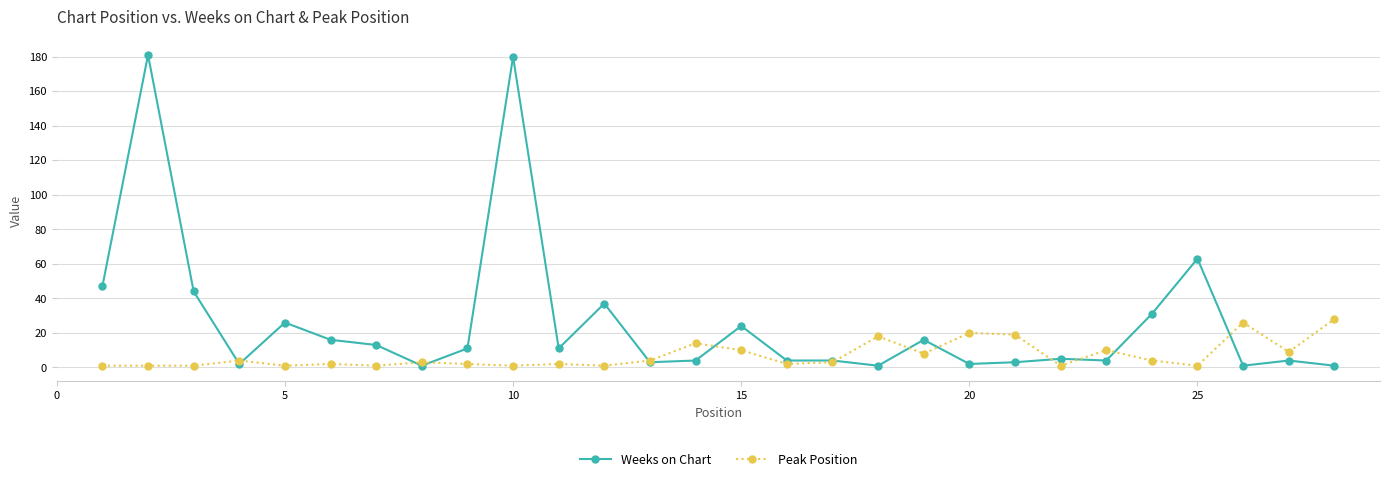

Which series has the largest total across all categories?

Weeks on Chart